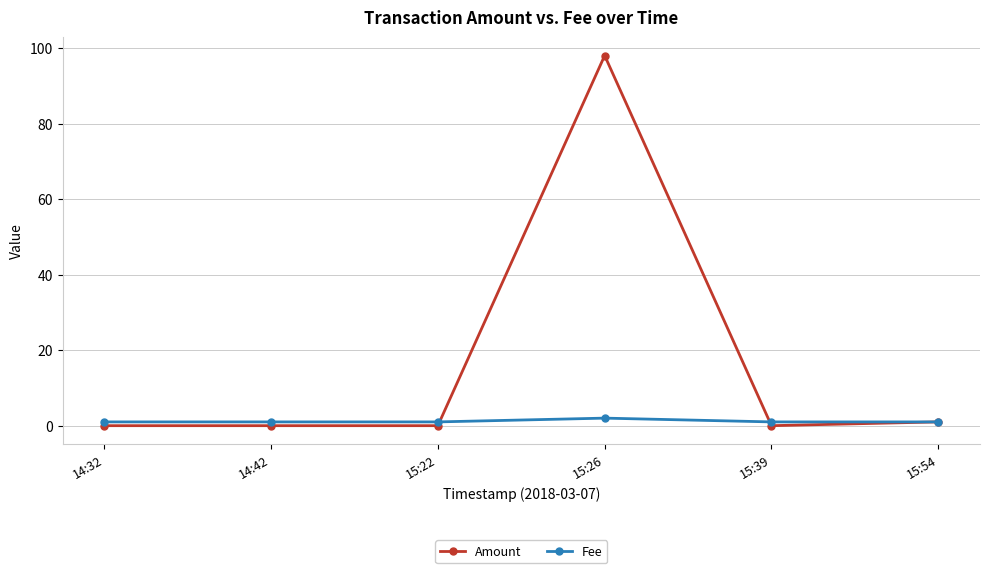

Between 15:22 and 15:26, which series saw the biggest shift?

Amount